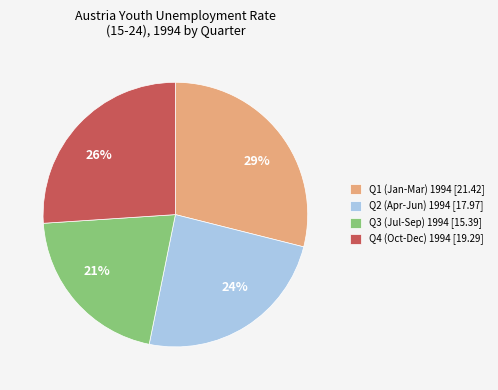

Combined, do 29% and 26% account for over 50%?

Yes